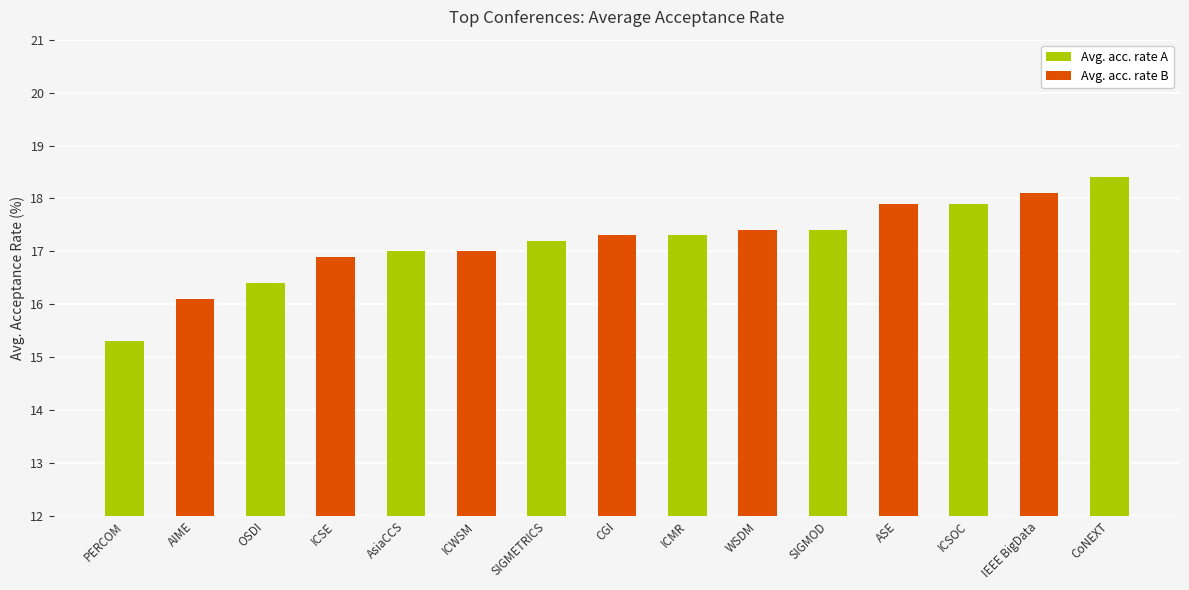

Is it true that the value at CoNEXT is 25.4?

False